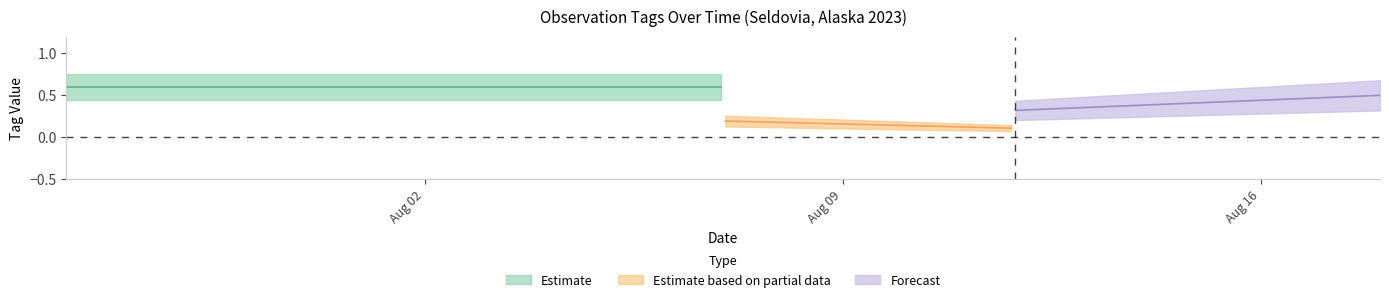

At how many categories does at least one series exceed 0?

3